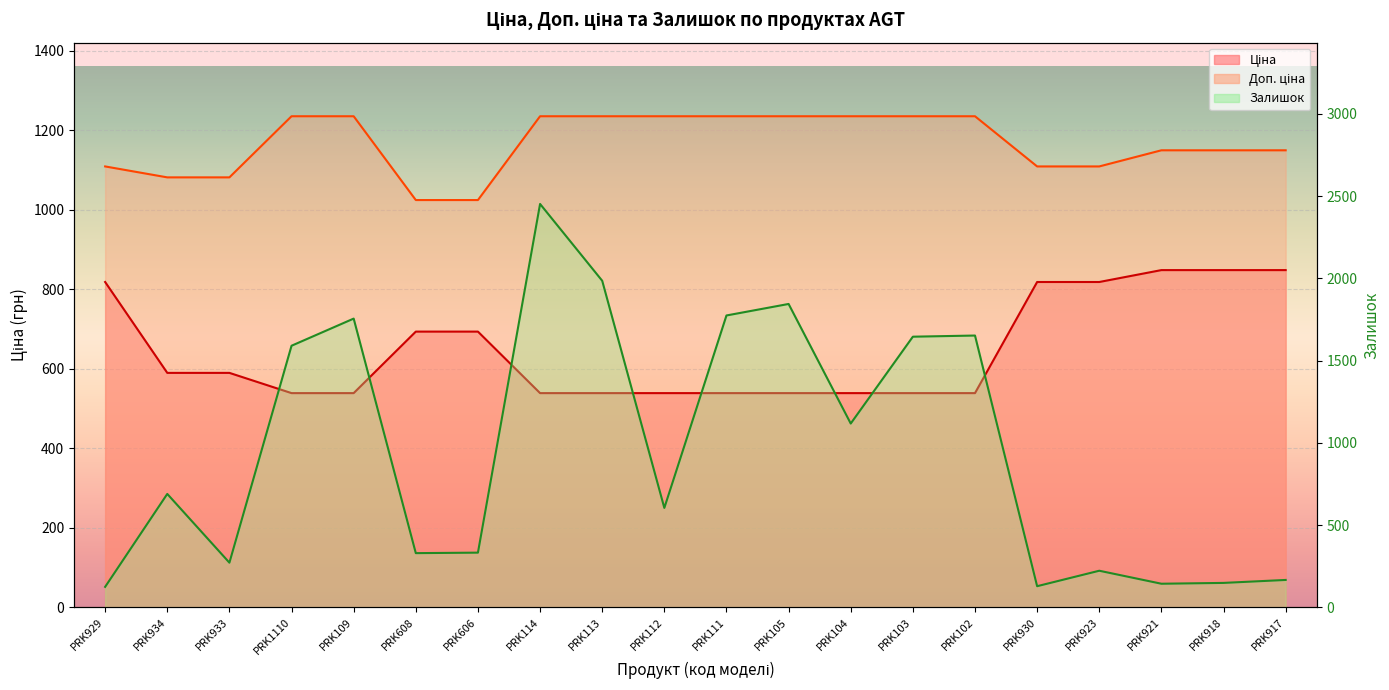

What are all the series names shown in the legend?

Ціна, Доп. ціна, Залишок